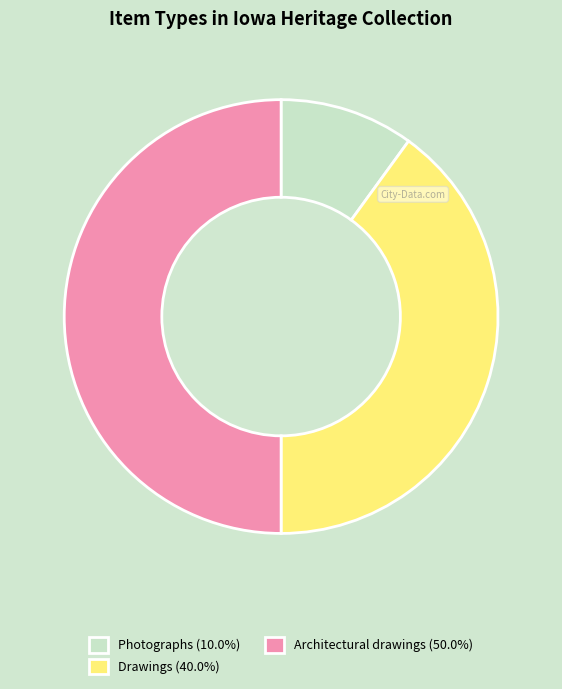

Combined, do Architectural drawings (50.0%) and Drawings (40.0%) account for over 50%?

Yes